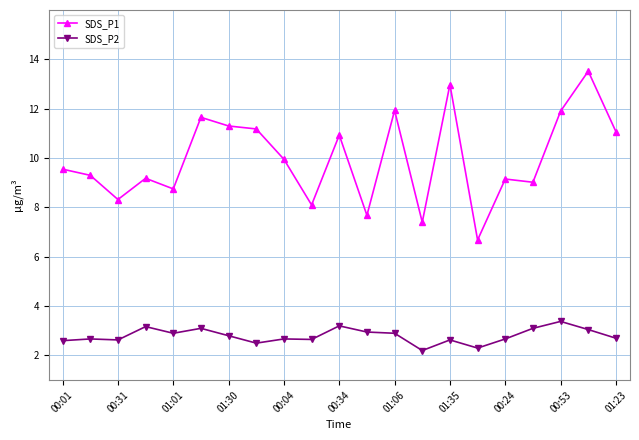

Which series has the largest range (max minus min)?

SDS_P1